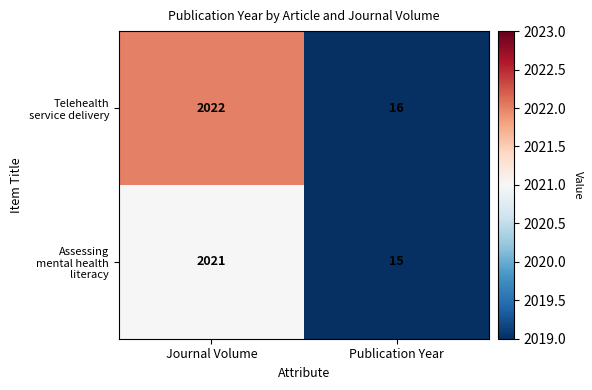

What is the total value across all series at Journal Volume?

4043